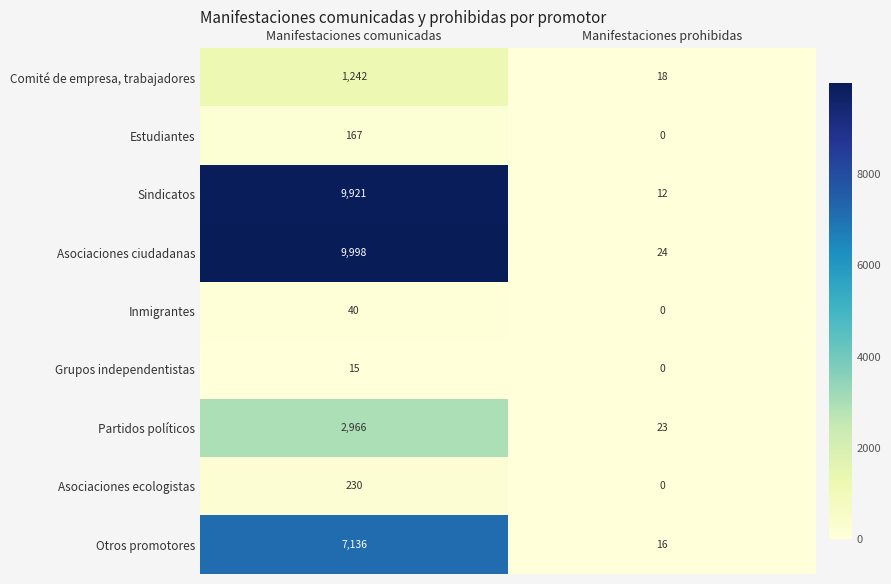

What is the difference between the Asociaciones ecologistas values at Manifestaciones comunicadas and Manifestaciones prohibidas?

230